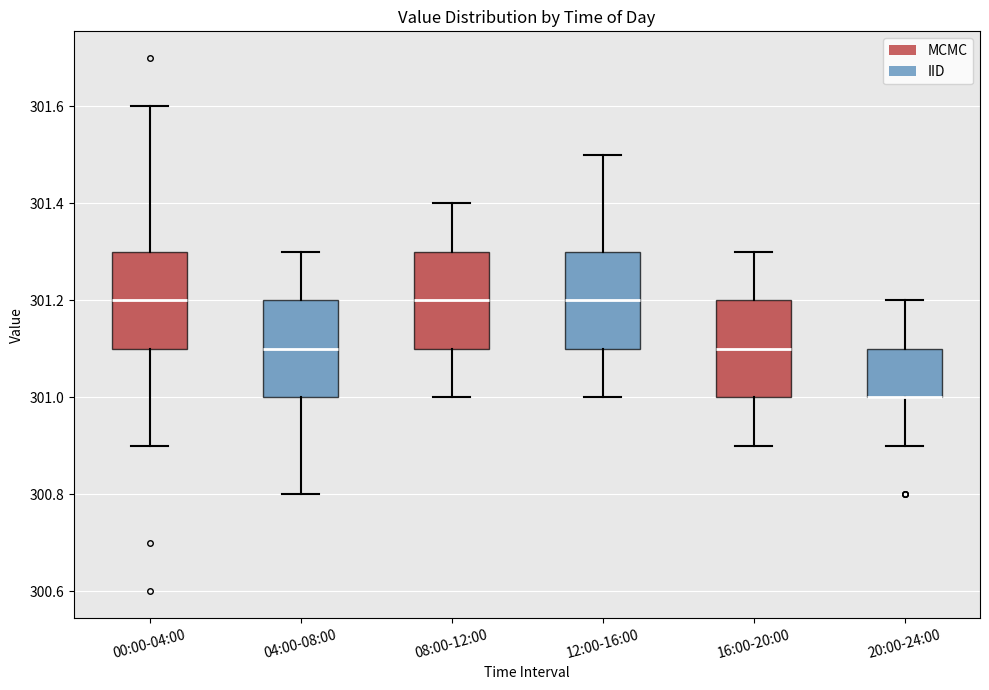

Reading left to right, transcribe this box plot: for each box, give where its median line is, the range the box spans, and where its two whiskers end, as read against the y-axis. The values are not printed on the chart, so give them approximately, as read against the axis.

00:00-04:00: median 301.2, box 301.1 to 301.3, whiskers 300.9 to 301.6
04:00-08:00: median 301.1, box 301.0 to 301.2, whiskers 300.8 to 301.3
08:00-12:00: median 301.2, box 301.1 to 301.3, whiskers 301.0 to 301.4
12:00-16:00: median 301.2, box 301.1 to 301.3, whiskers 301.0 to 301.5
16:00-20:00: median 301.1, box 301.0 to 301.2, whiskers 300.9 to 301.3
20:00-24:00: median 301.0 (drawn on the box's lower edge), box 301.0 to 301.1, whiskers 300.9 to 301.2